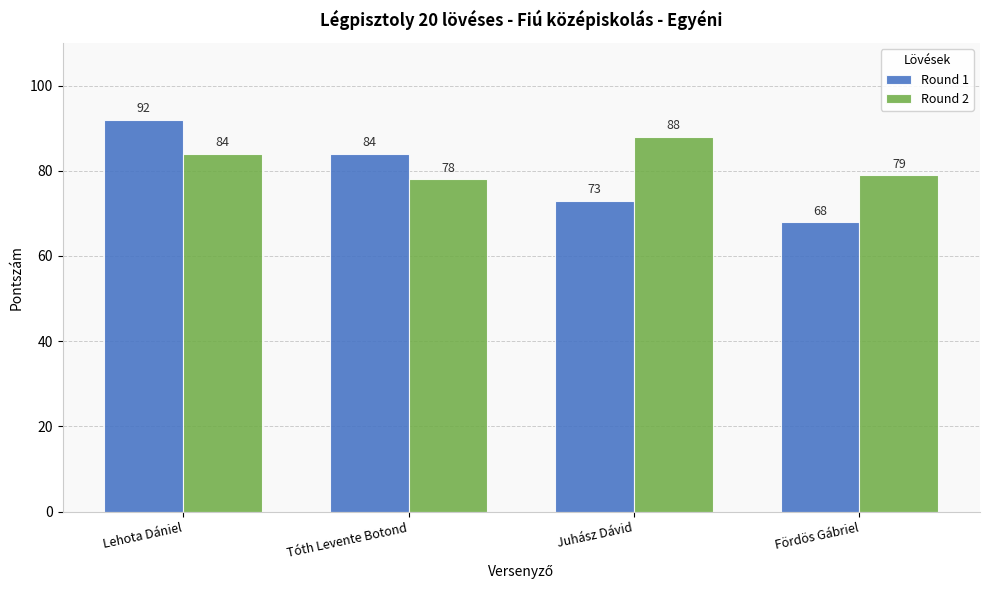

What is the maximum value shown in the chart?

92